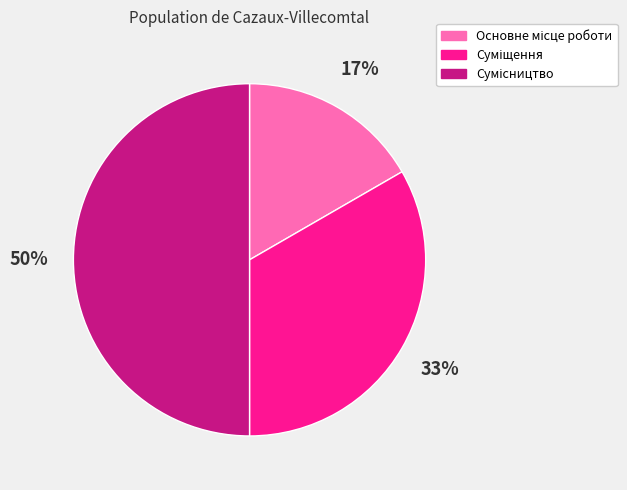

To the nearest percent, what is the average slice percentage?

33%